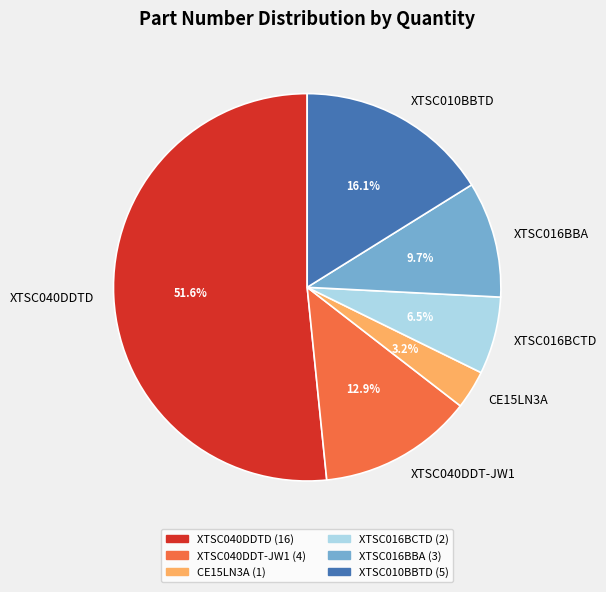

What is the largest slice in the pie chart?

XTSC040DDTD